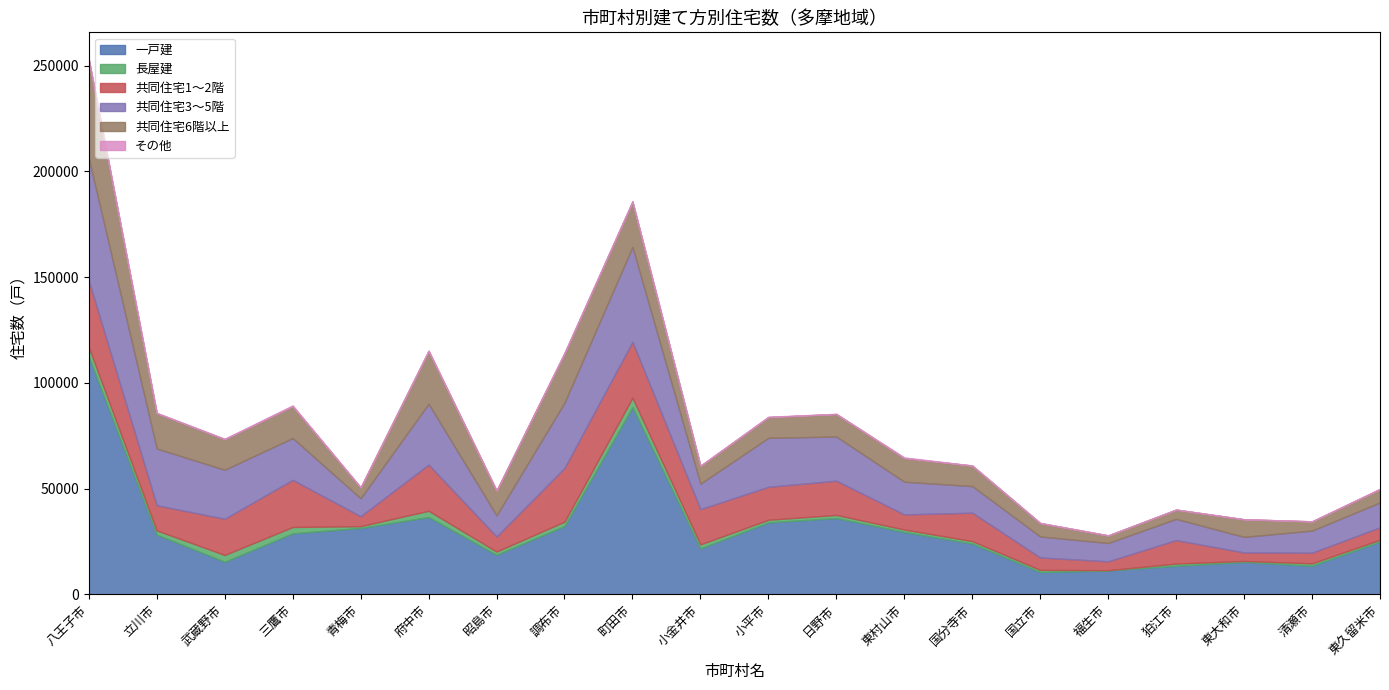

What is the difference between the 共同住宅1～2階 values at 八王子市 and 三鷹市?

9120